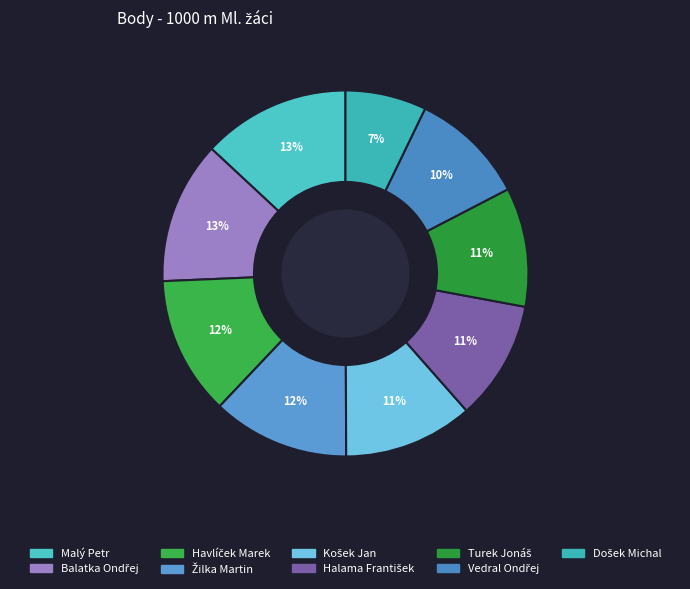

Is it true that Turek Jonáš is 1% of the pie?

False